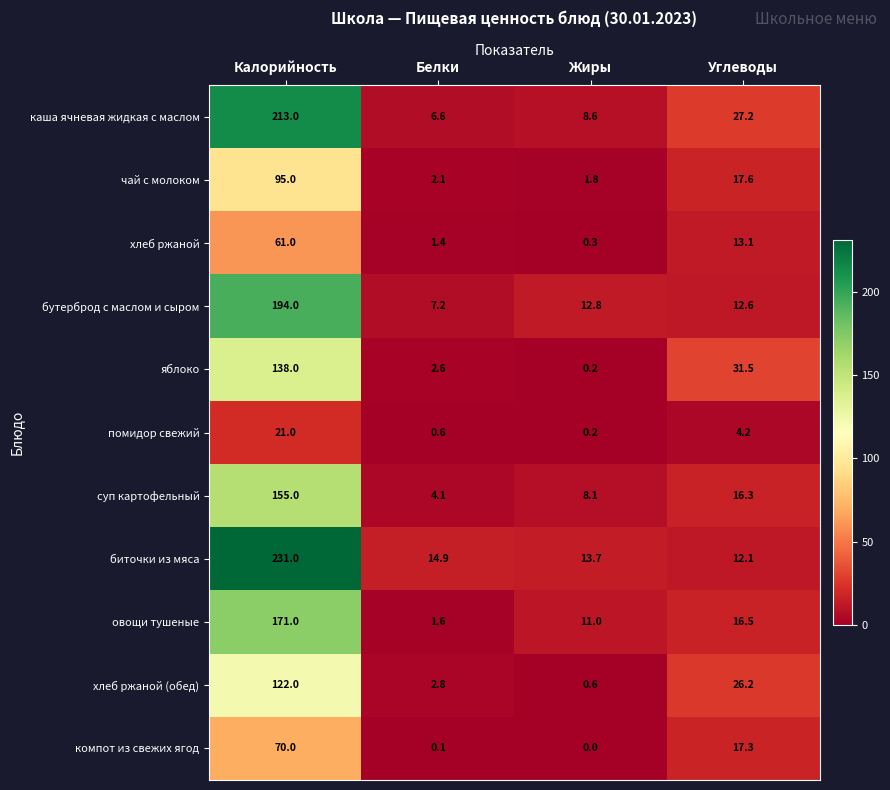

What is the approximate value of овощи тушеные at Жиры?

11.0